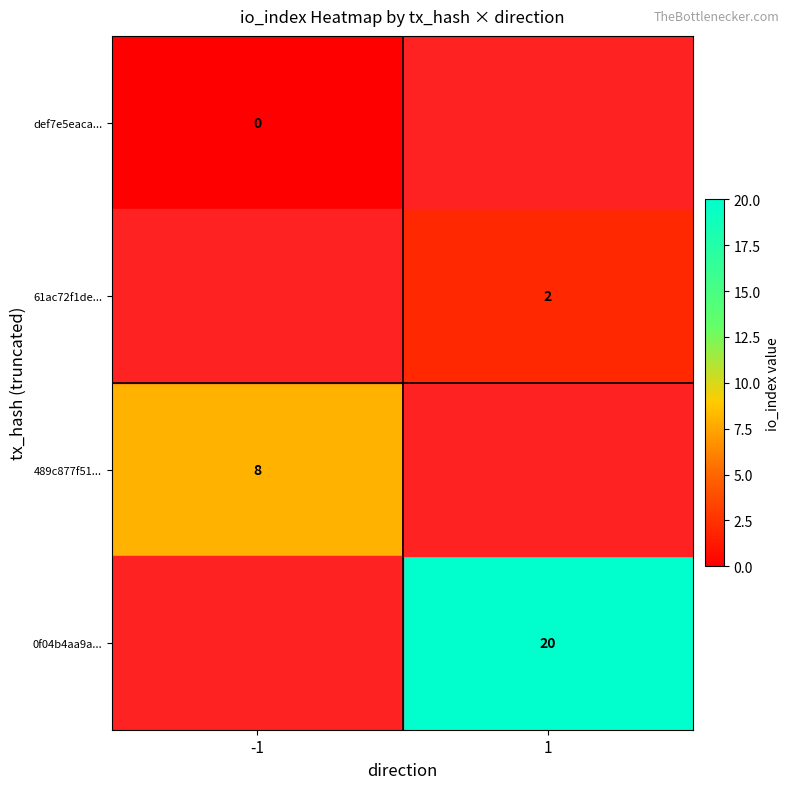

At how many categories does at least one series exceed 0?

2